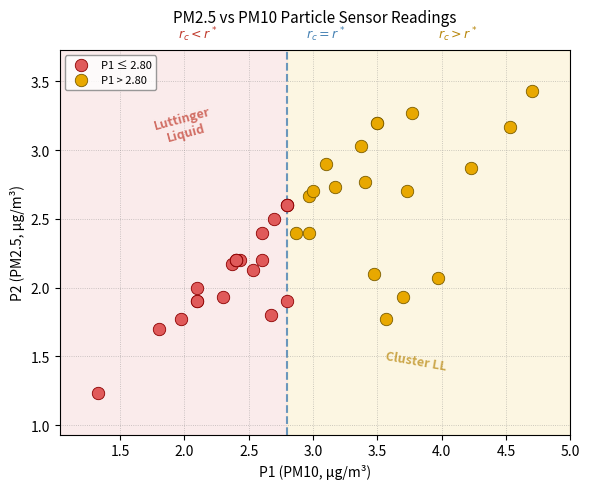

Which series has the widest spread of Y values?

P1 > 2.80